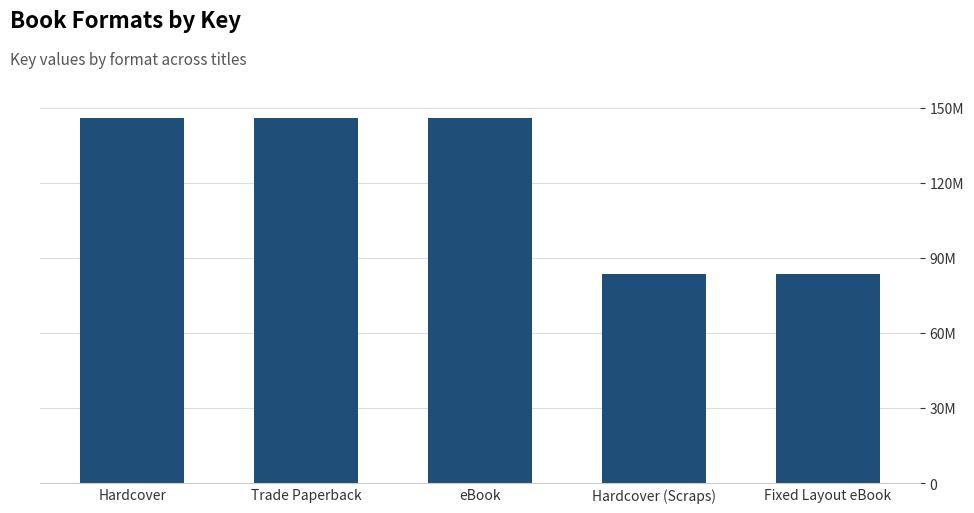

Reading left to right, list all the values displayed in this chart.

Hardcover=145973586	Trade Paperback=145973586	eBook=145973586	Hardcover (Scraps)=83430962	Fixed Layout eBook=83430962